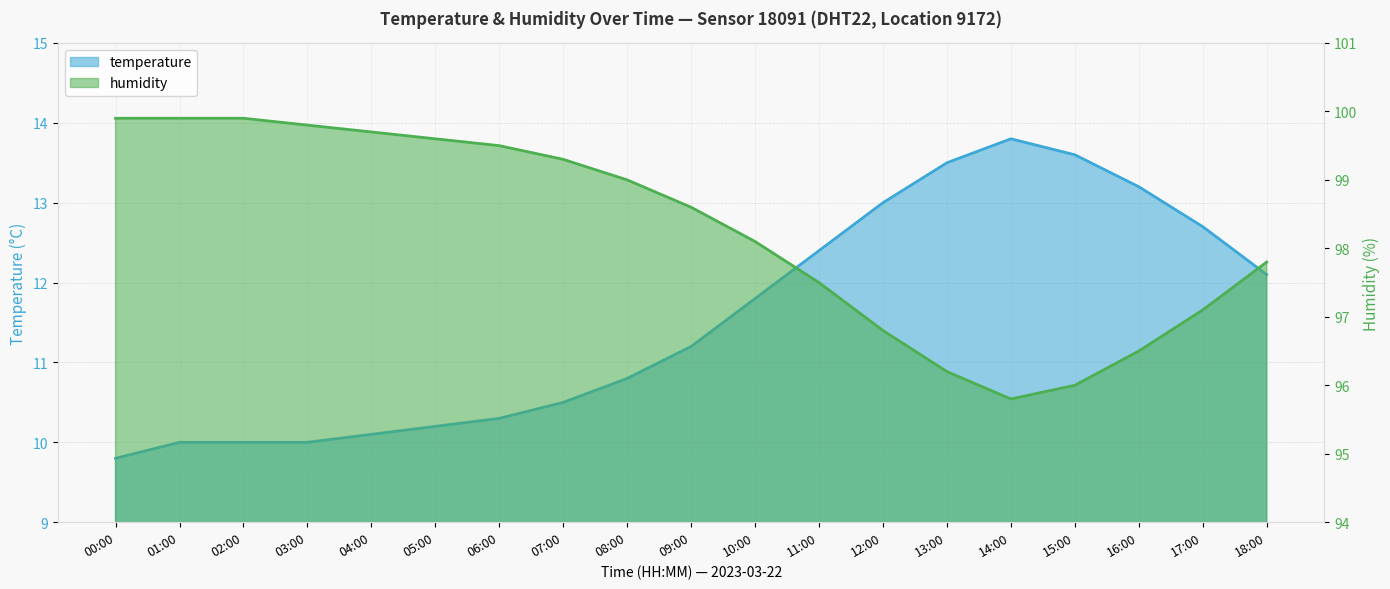

What is the average value of the temperature series?

11.5